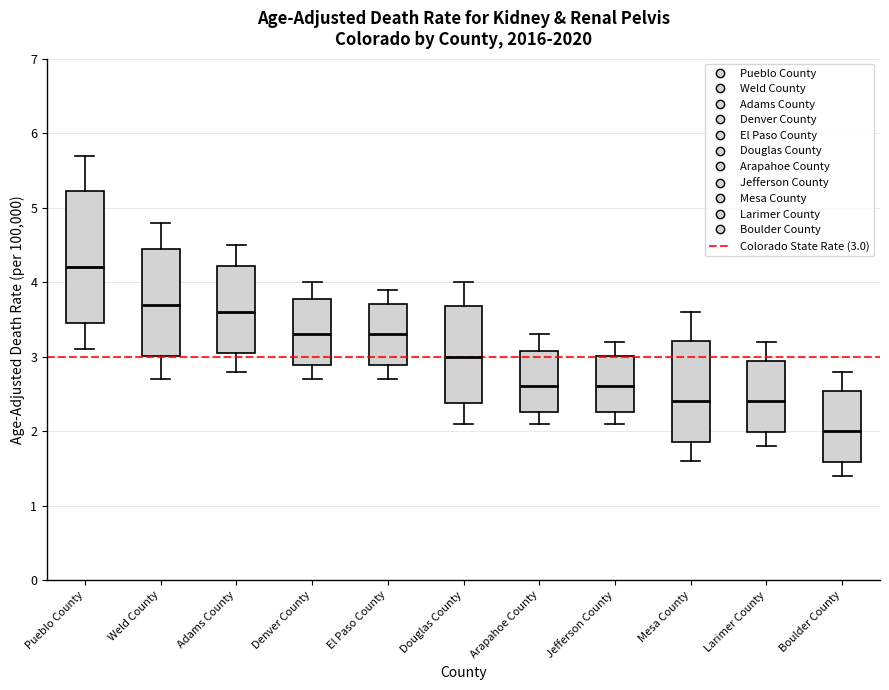

Reading left to right, read every box against the y-axis: the position of its median line, the range the box covers, and the ends of its whiskers. The values are not printed on the chart, so give them approximately, as read against the axis.

Pueblo County: median 4.2, box 3.4 to 5.2, whiskers 3.1 to 5.7
Weld County: median 3.7, box 3.0 to 4.4, whiskers 2.7 to 4.8
Adams County: median 3.6, box 3.0 to 4.2, whiskers 2.8 to 4.5
Denver County: median 3.3, box 2.9 to 3.8, whiskers 2.7 to 4.0
El Paso County: median 3.3, box 2.9 to 3.7, whiskers 2.7 to 3.9
Douglas County: median 3.0, box 2.4 to 3.7, whiskers 2.1 to 4.0
Arapahoe County: median 2.6, box 2.3 to 3.1, whiskers 2.1 to 3.3
Jefferson County: median 2.6, box 2.3 to 3.0, whiskers 2.1 to 3.2
Mesa County: median 2.4, box 1.9 to 3.2, whiskers 1.6 to 3.6
Larimer County: median 2.4, box 2.0 to 2.9, whiskers 1.8 to 3.2
Boulder County: median 2.0, box 1.6 to 2.5, whiskers 1.4 to 2.8